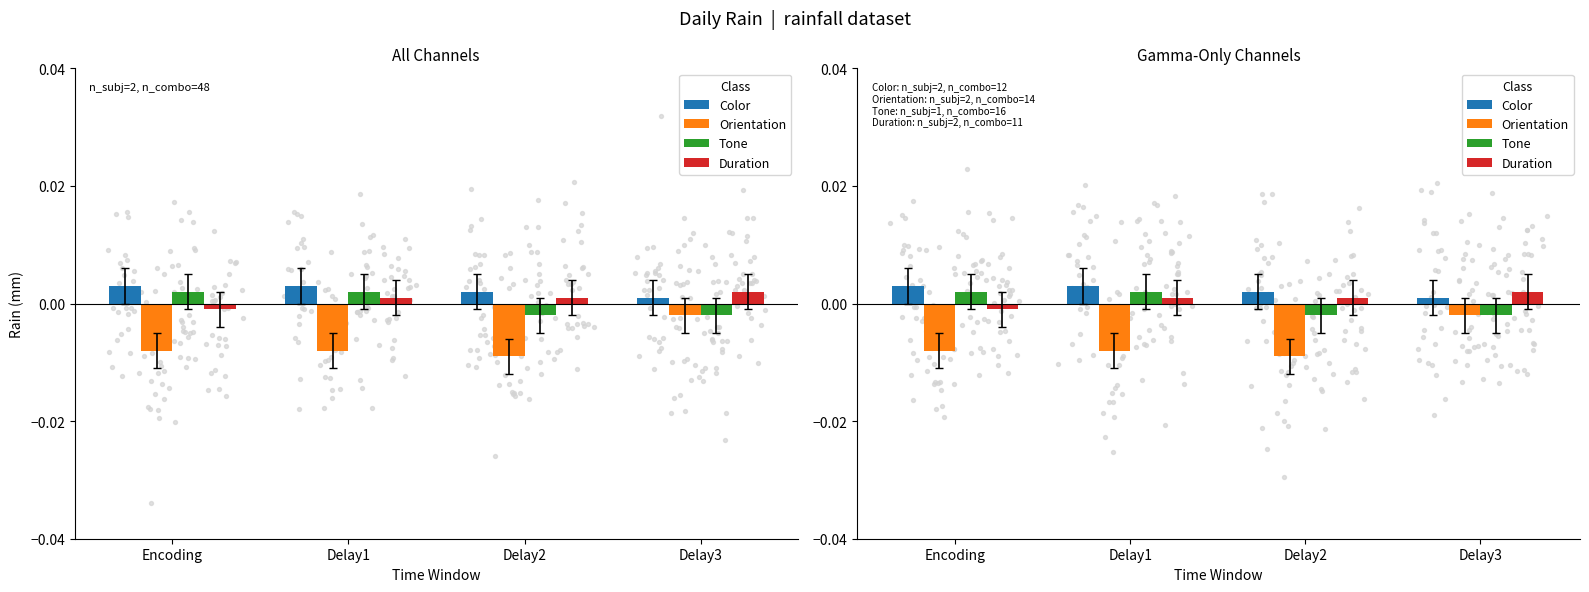

Which series contains the highest Y value?

Color